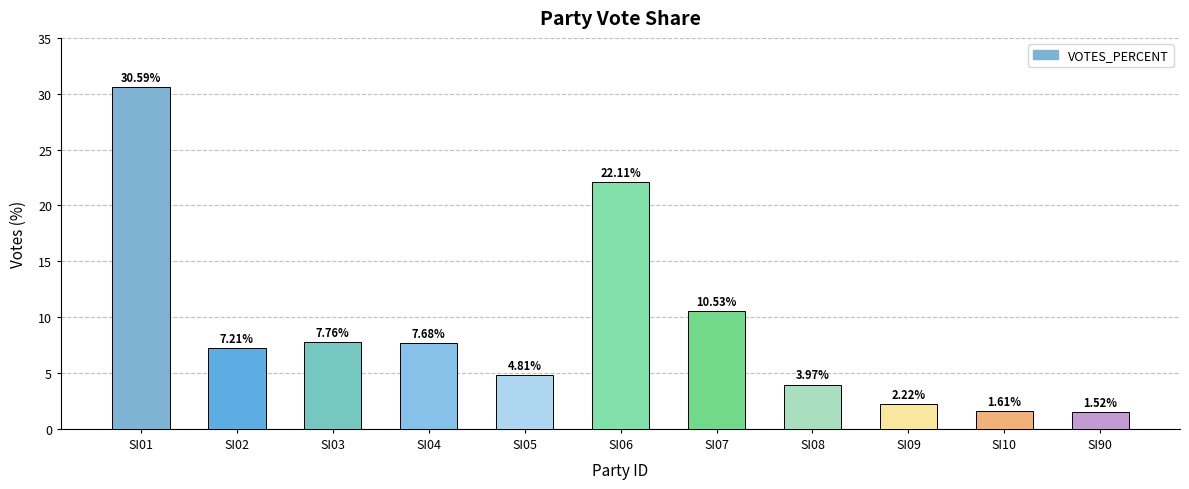

Does the chart contain stacked bars?

No